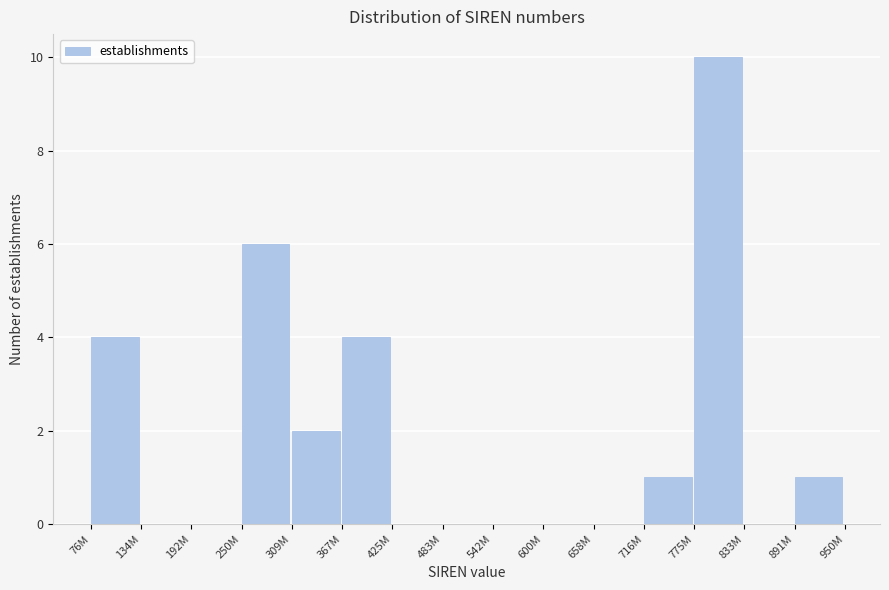

Reading right to left, extract all data points from this chart.

891M=1	833M=0	775M=10	716M=1	658M=0	600M=0	542M=0	483M=0	425M=0	367M=4	309M=2	250M=6	192M=0	134M=0	76M=4